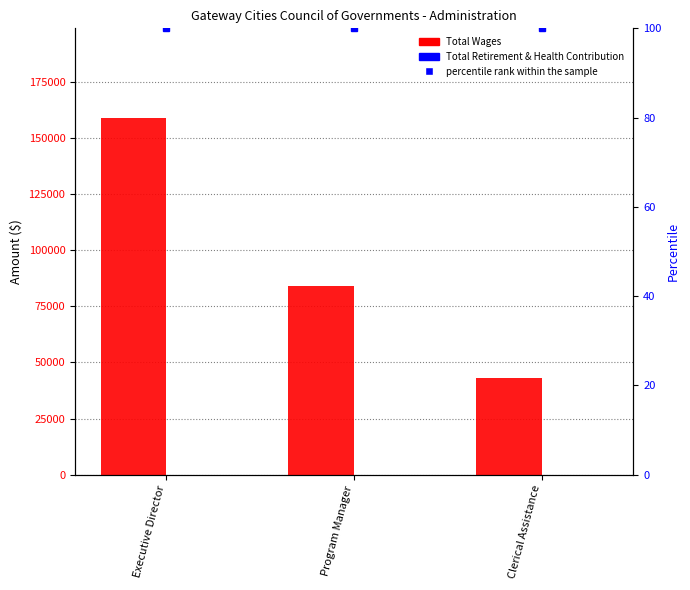

Does the chart contain any negative values?

No